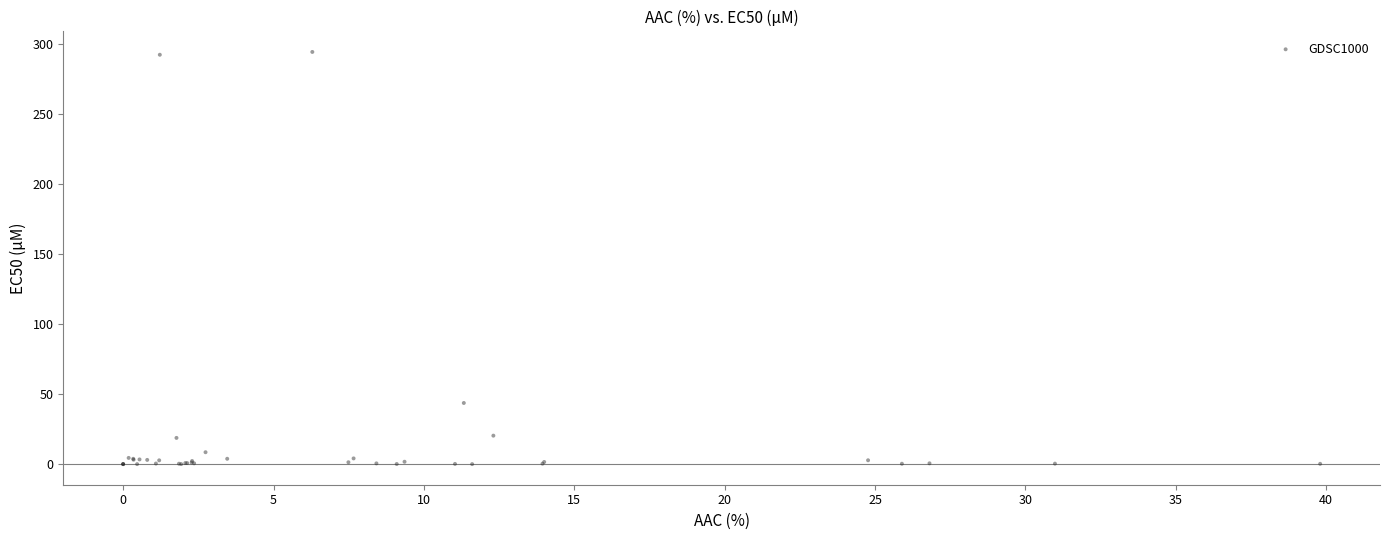

What Y value in the scatter plot is closest to 147?

43.6